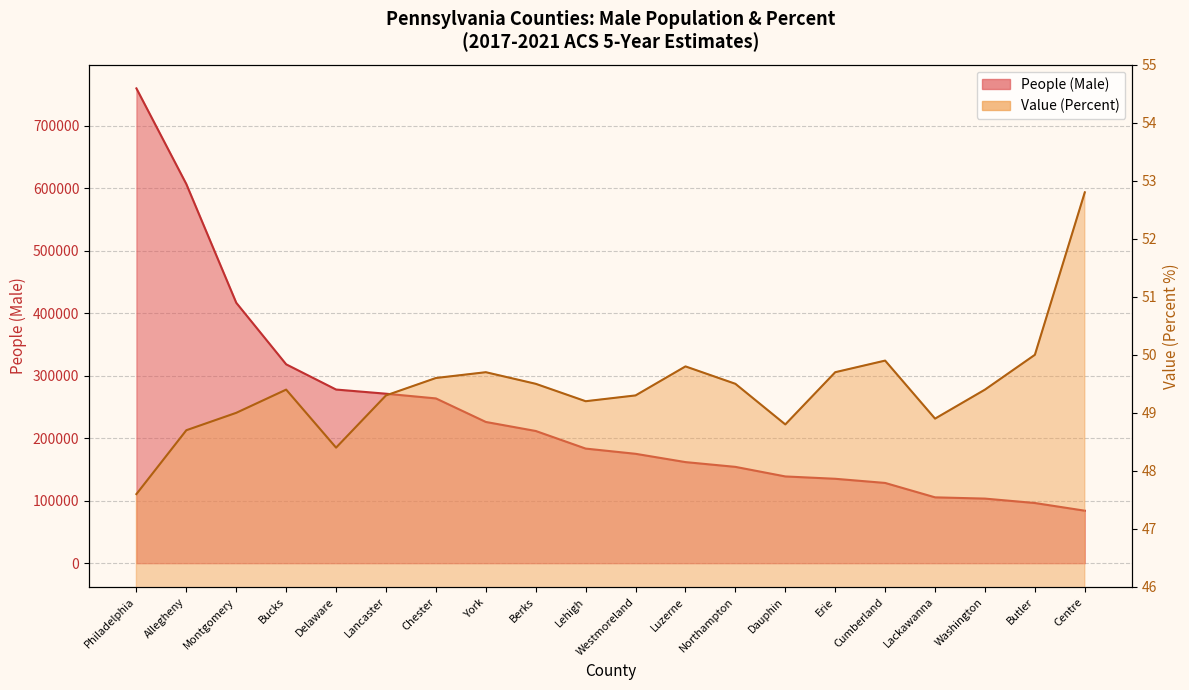

Where does the People (Male) series first go above 183345?

Philadelphia